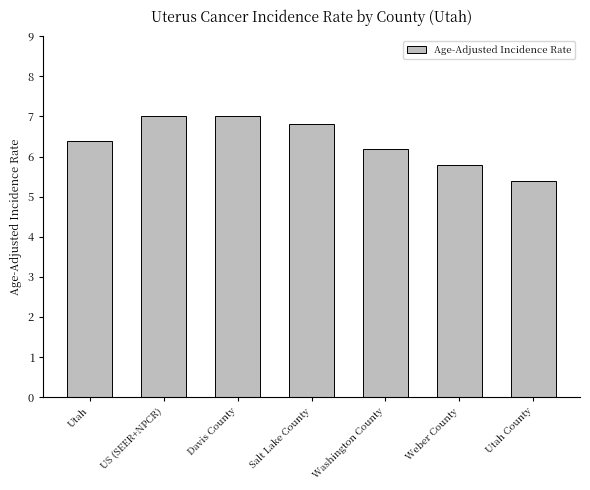

Reading right to left, list all the values displayed in this chart.

Utah County=5.4	Weber County=5.8	Washington County=6.2	Salt Lake County=6.8	Davis County=7.0	US (SEER+NPCR)=7.0	Utah=6.4